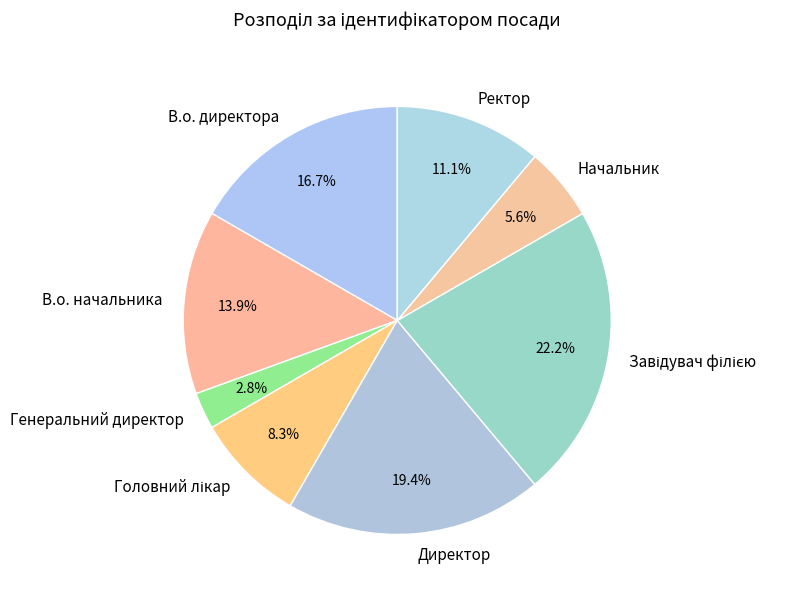

Is there a majority slice in this chart?

No